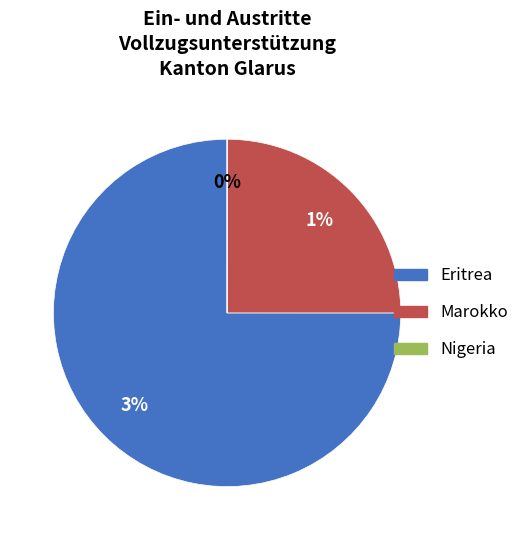

Which category accounts for the majority?

Eritrea